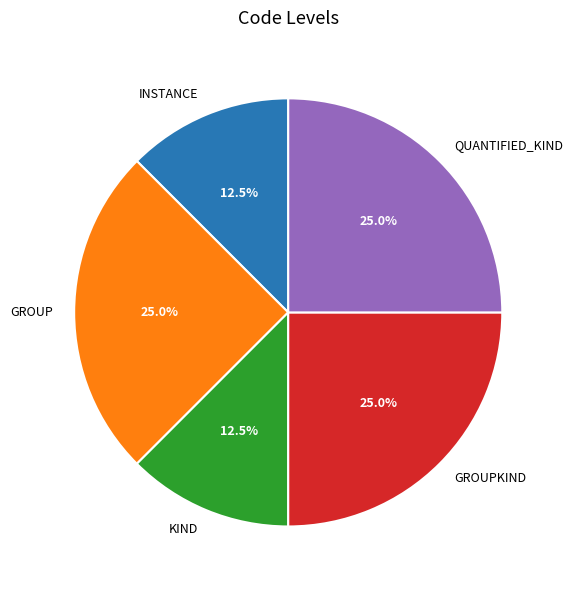

Combined, do KIND and GROUP account for over 50%?

No